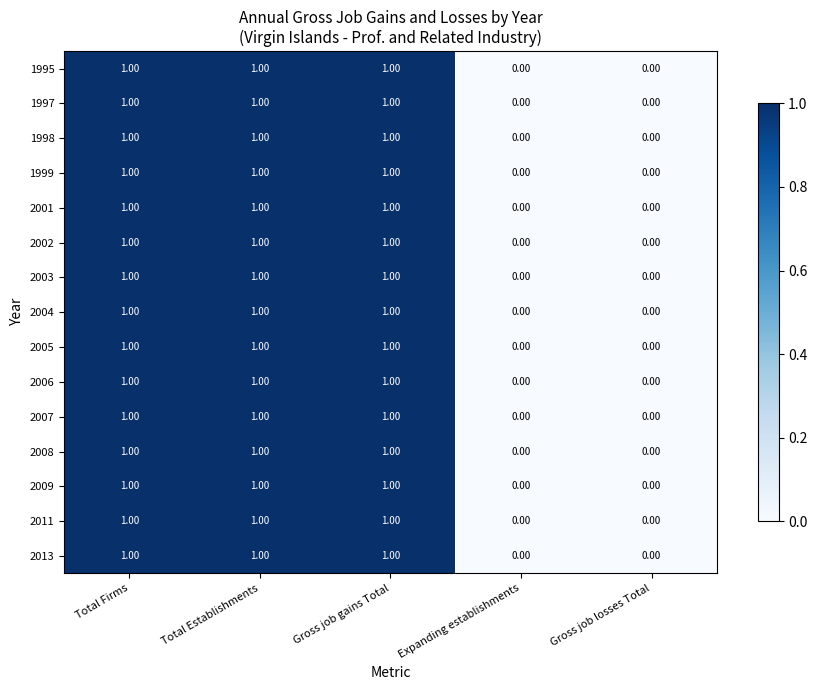

What is the total value across all series at Total Establishments?

15